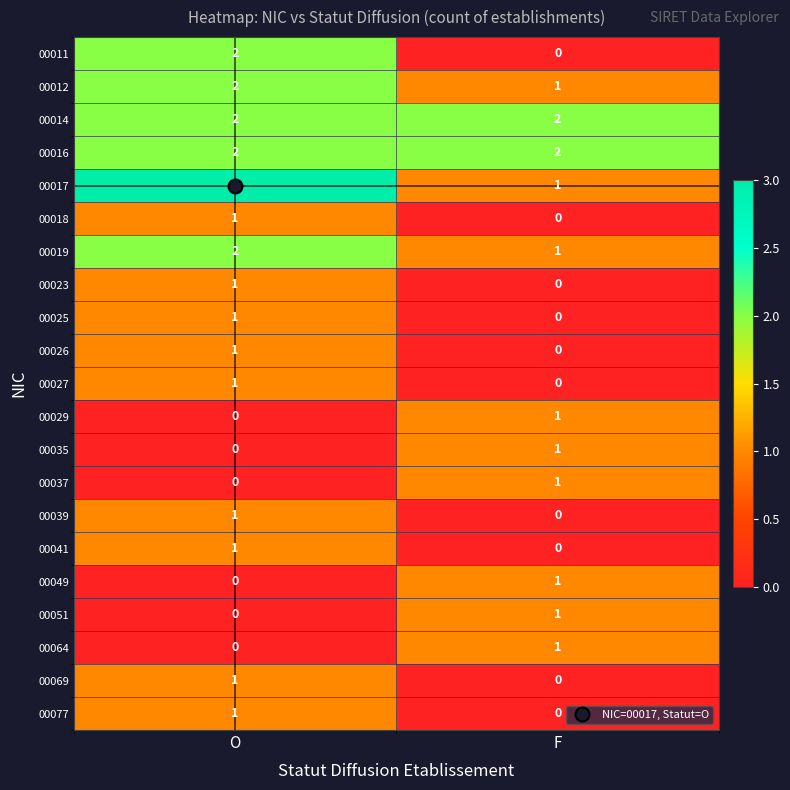

What is the spread (max minus min) of values at O?

3